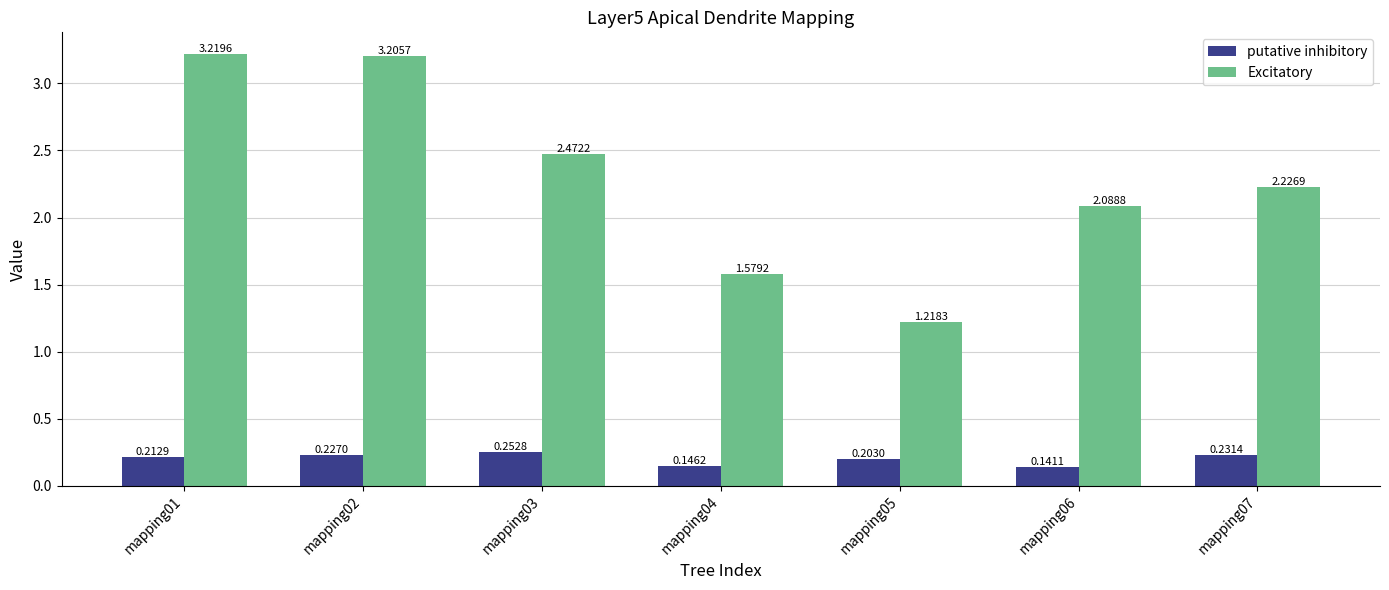

What is the sum of all putative inhibitory values?

1.4